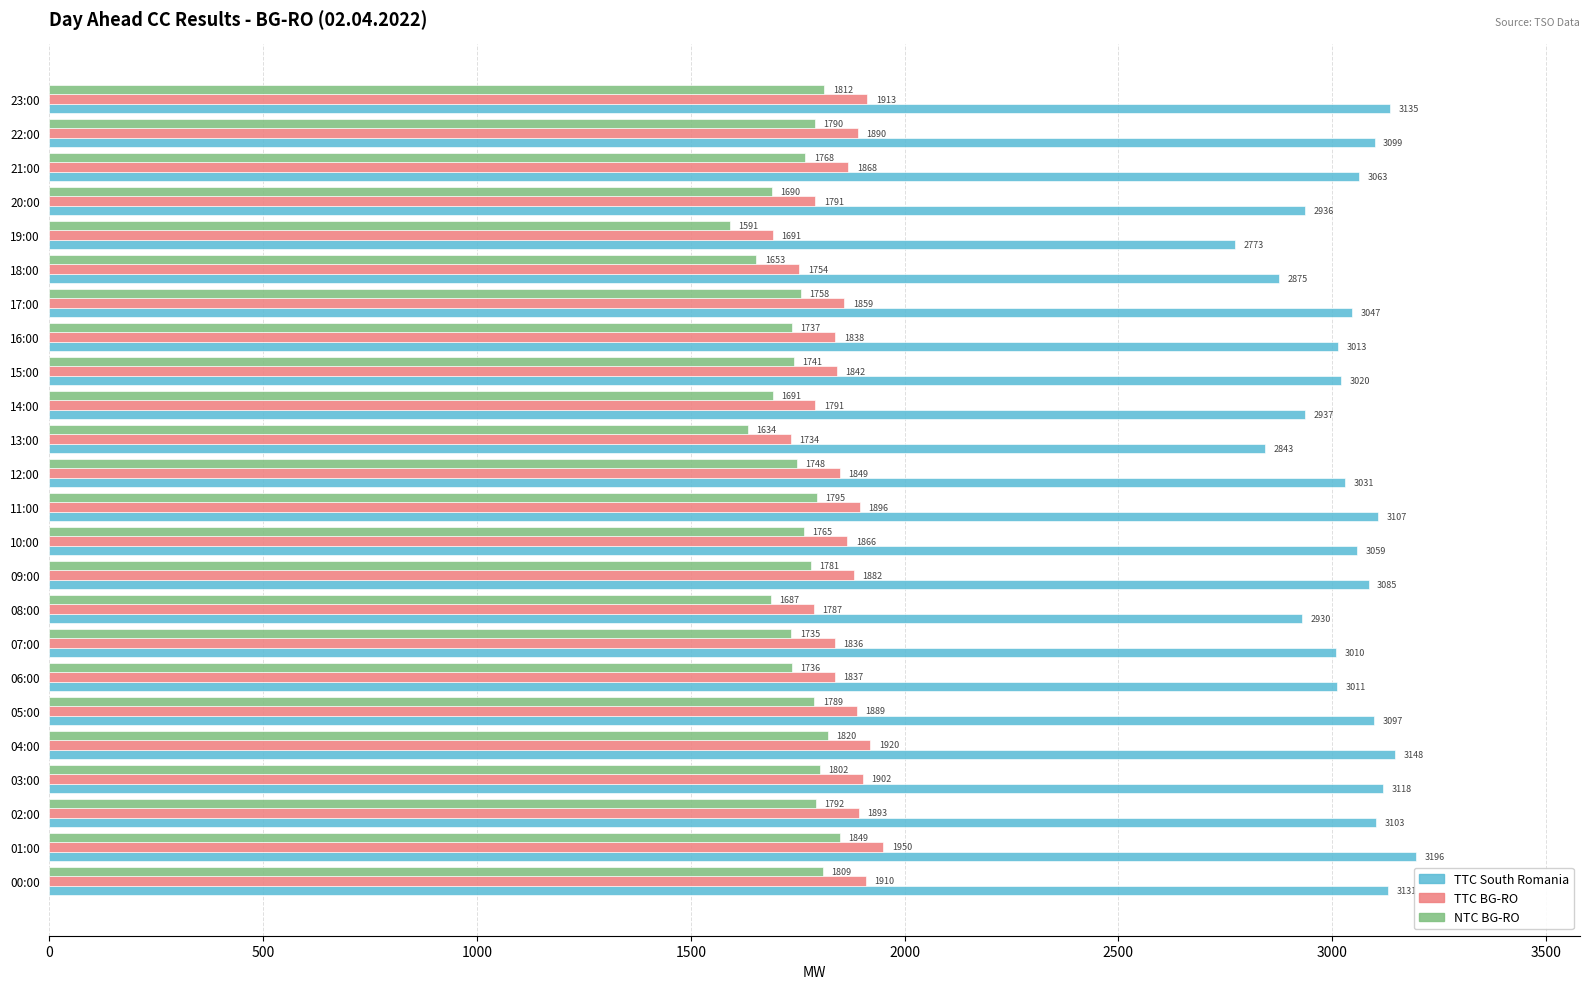

What is the difference between the highest and lowest values at 21:00?

1295